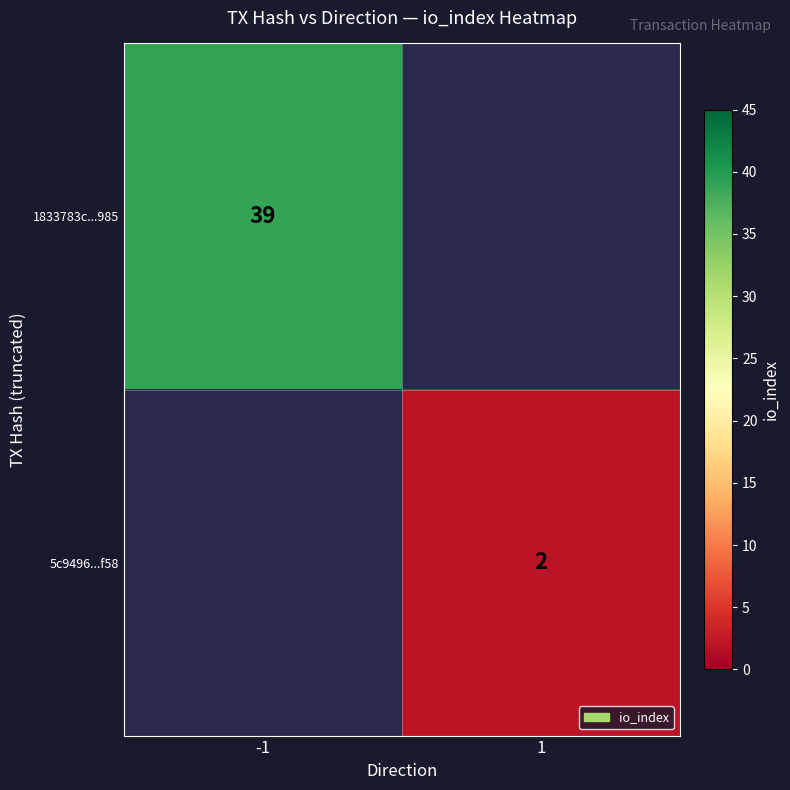

True or false: 5c9496...f58 has a value of 2 at 1.

True